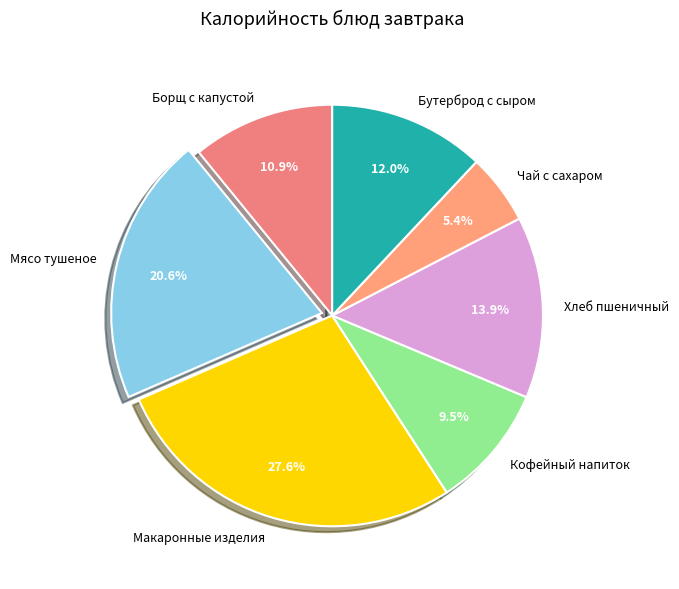

Between Хлеб пшеничный and Макаронные изделия, which is larger?

Макаронные изделия